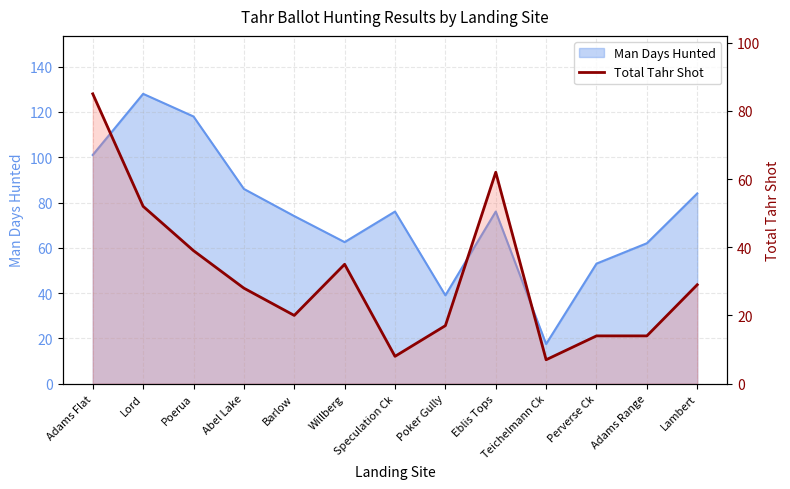

How many categories are shown in the chart?

13